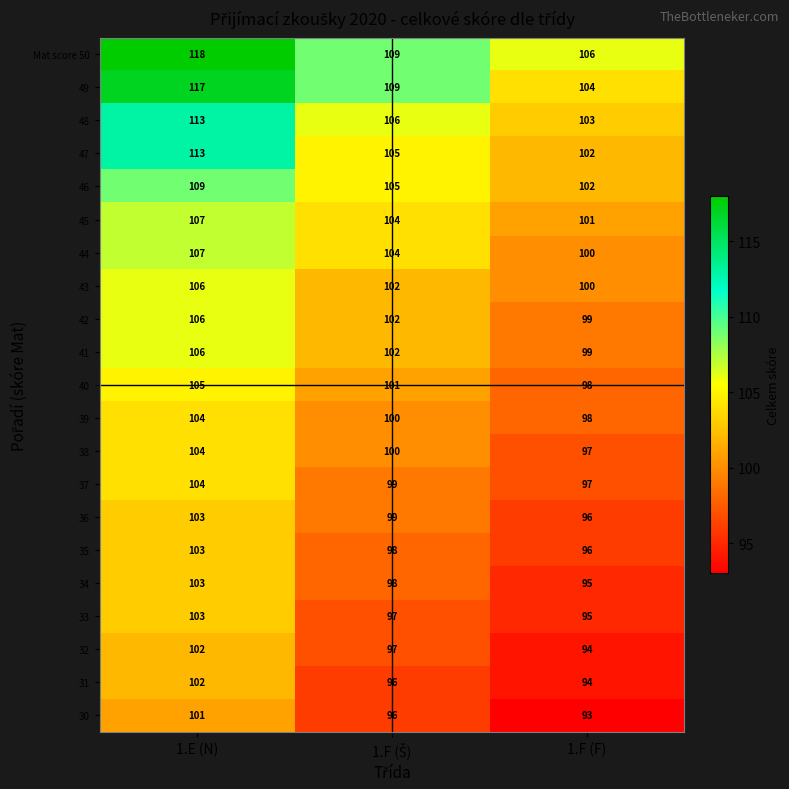

At which category is the sum across all series the highest?

1.E (N)